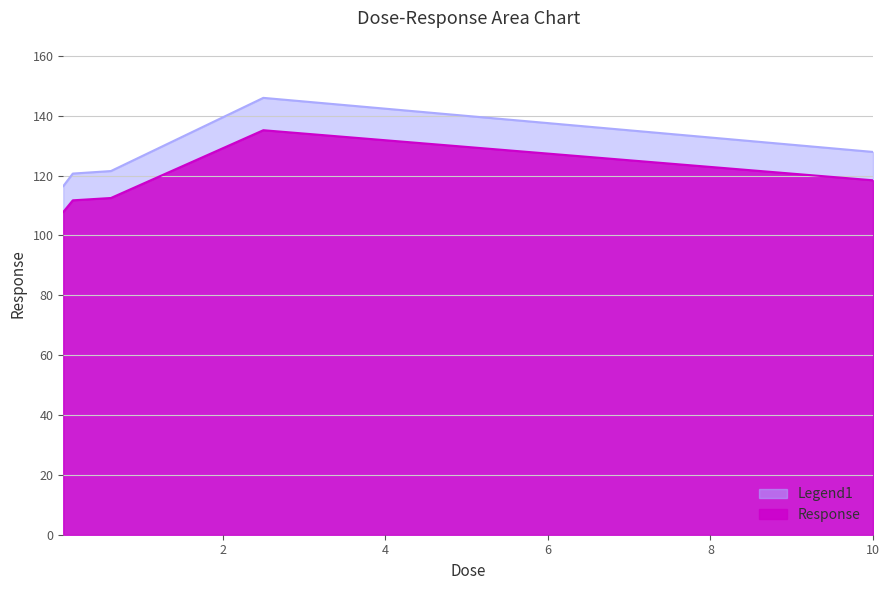

What is the label of the 4th point from the right?

0.15625